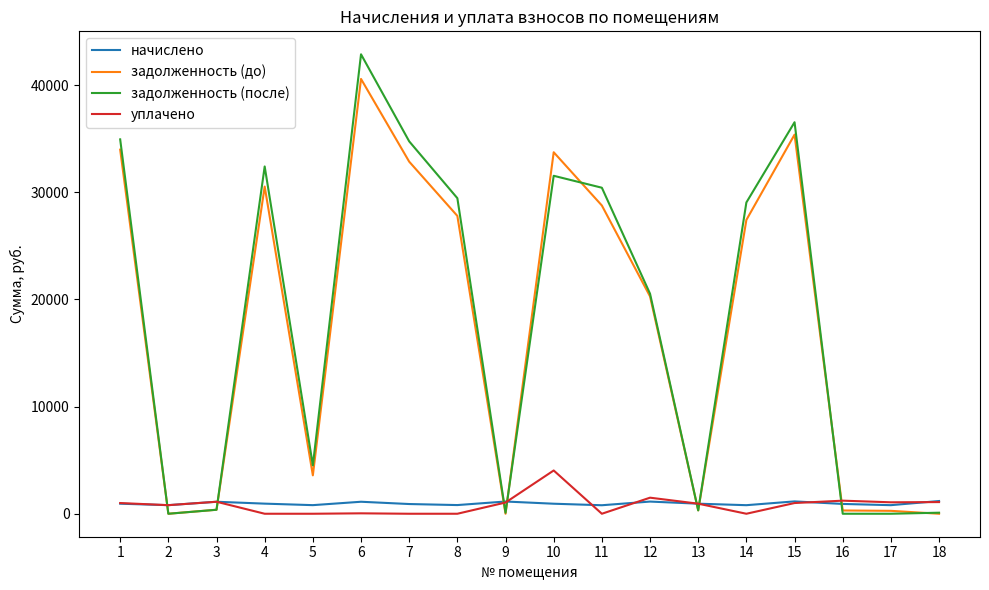

At which category is the sum across all series the highest?

6